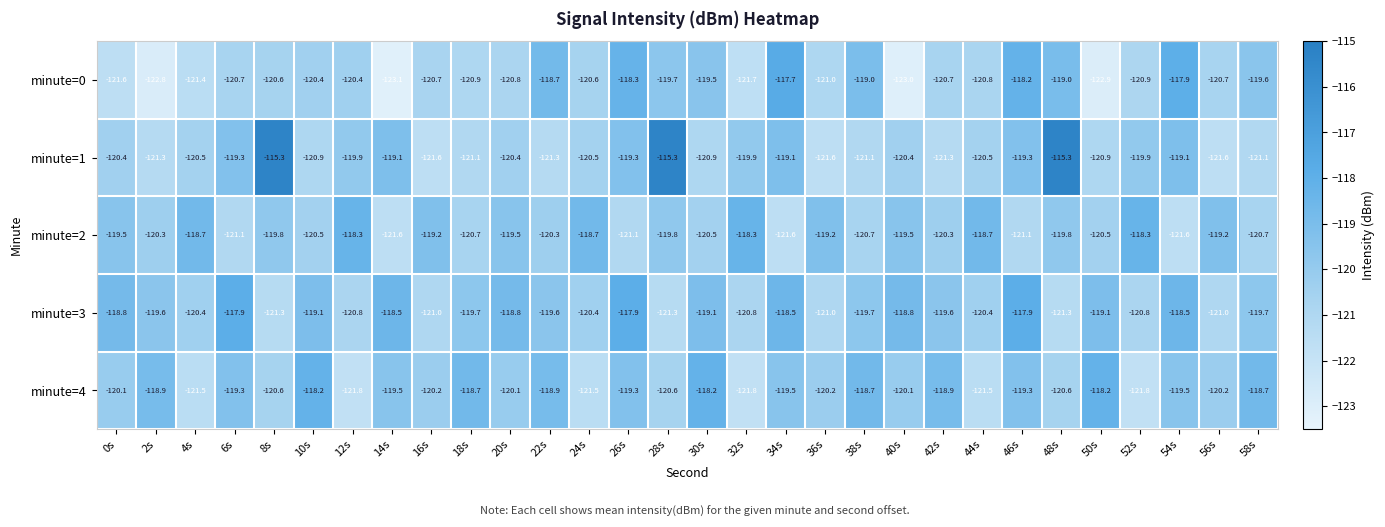

Between 10s and 46s, which series saw the biggest shift?

minute=0